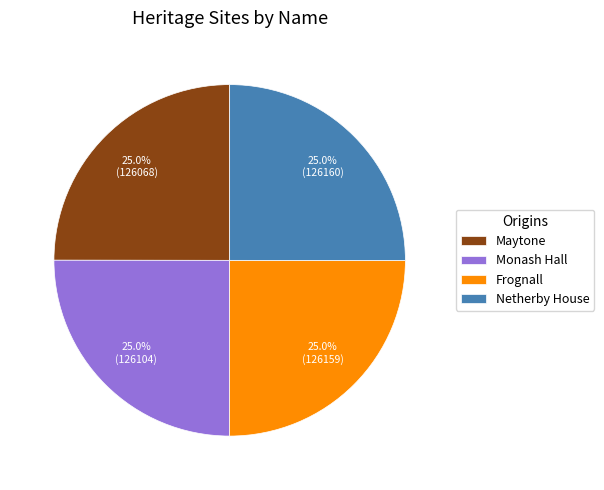

How much of the chart is everything except Frognall?

75.0%